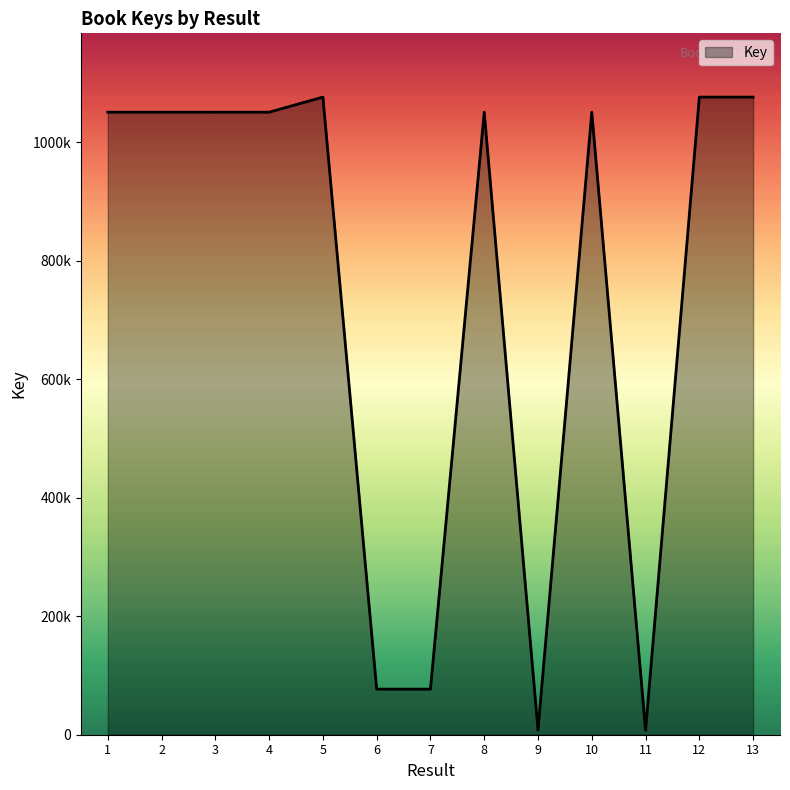

Reading right to left, what are all the values shown in this chart?

13=1076304	12=1076301	11=7601	10=1050826	9=7993	8=1050832	7=76948	6=76950	5=1076306	4=1050834	3=1050828	2=1050838	1=1050836